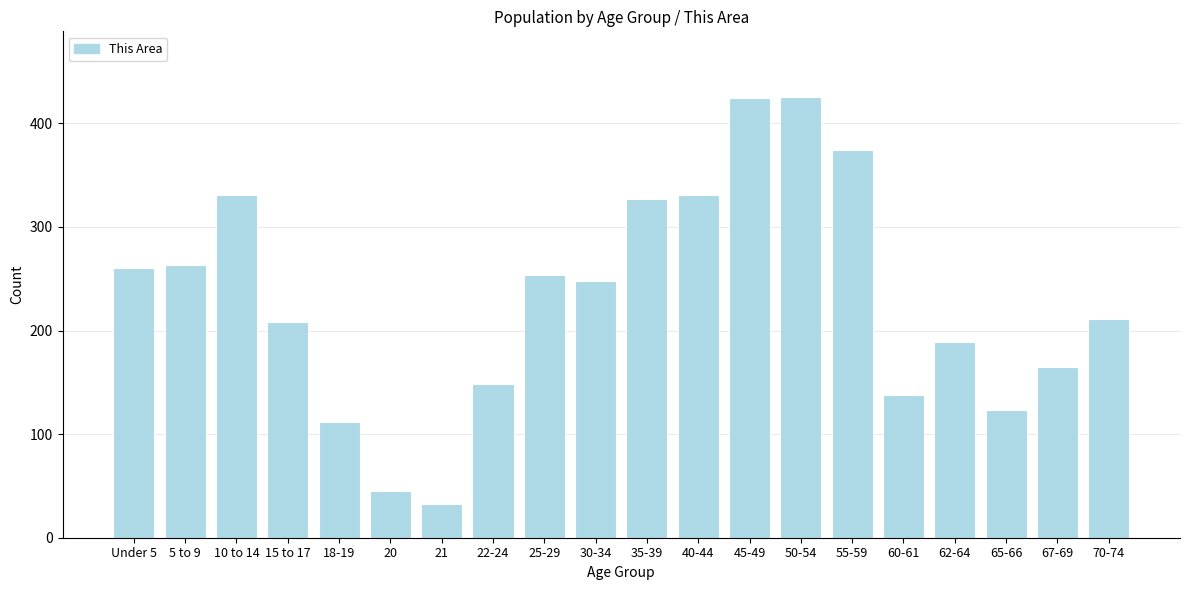

What is the label of the 6th bar from the right?

55-59